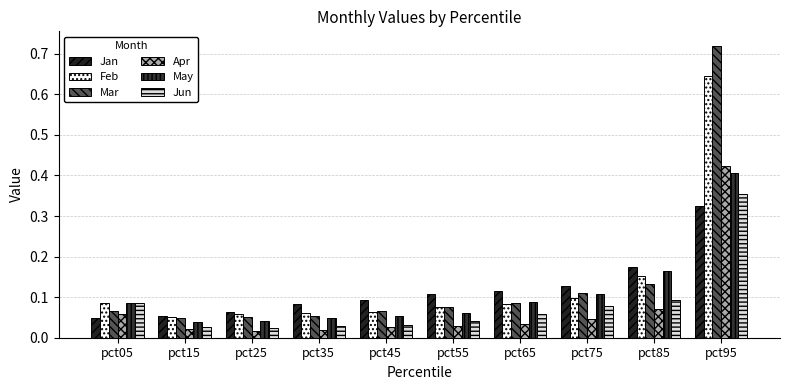

How many bars are there in total?

60